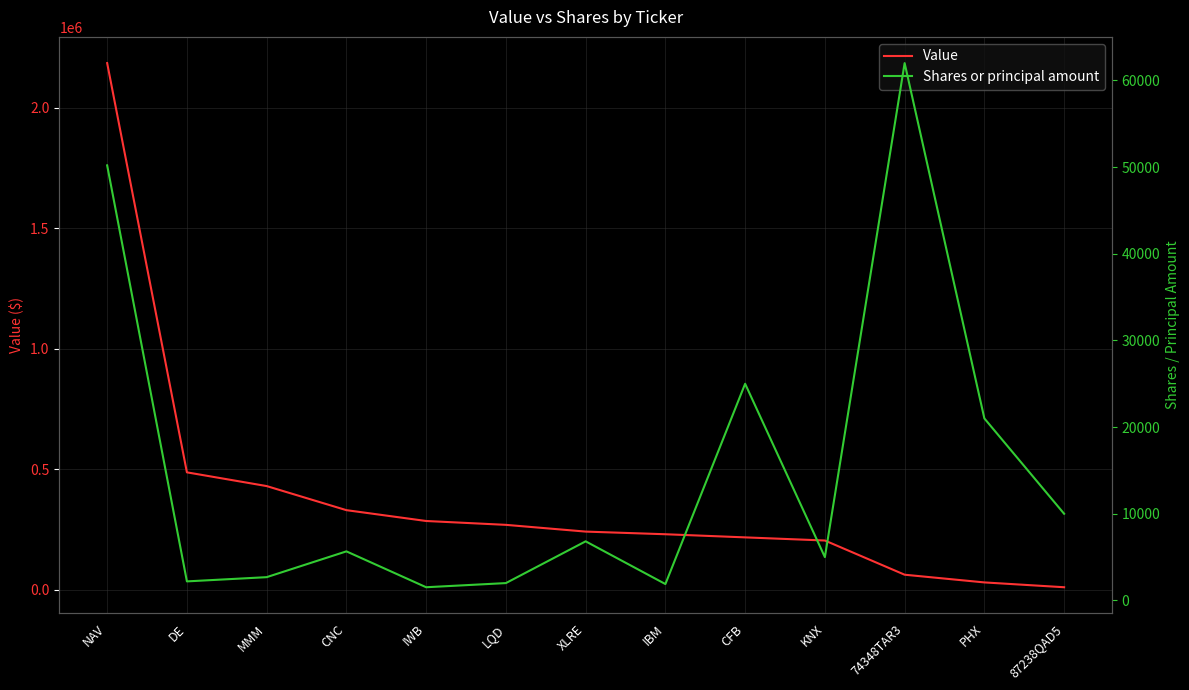

Reading left to right, list all the values displayed in this chart.

Value: 2186000	487000	430000	330000	285000	269000	241000	230000	217000	204000	62000	30000	10000
Shares or principal amount: 50200	2198	2685	5662	1523	2001	6819	1892	25000	5000	62000	21000	10000